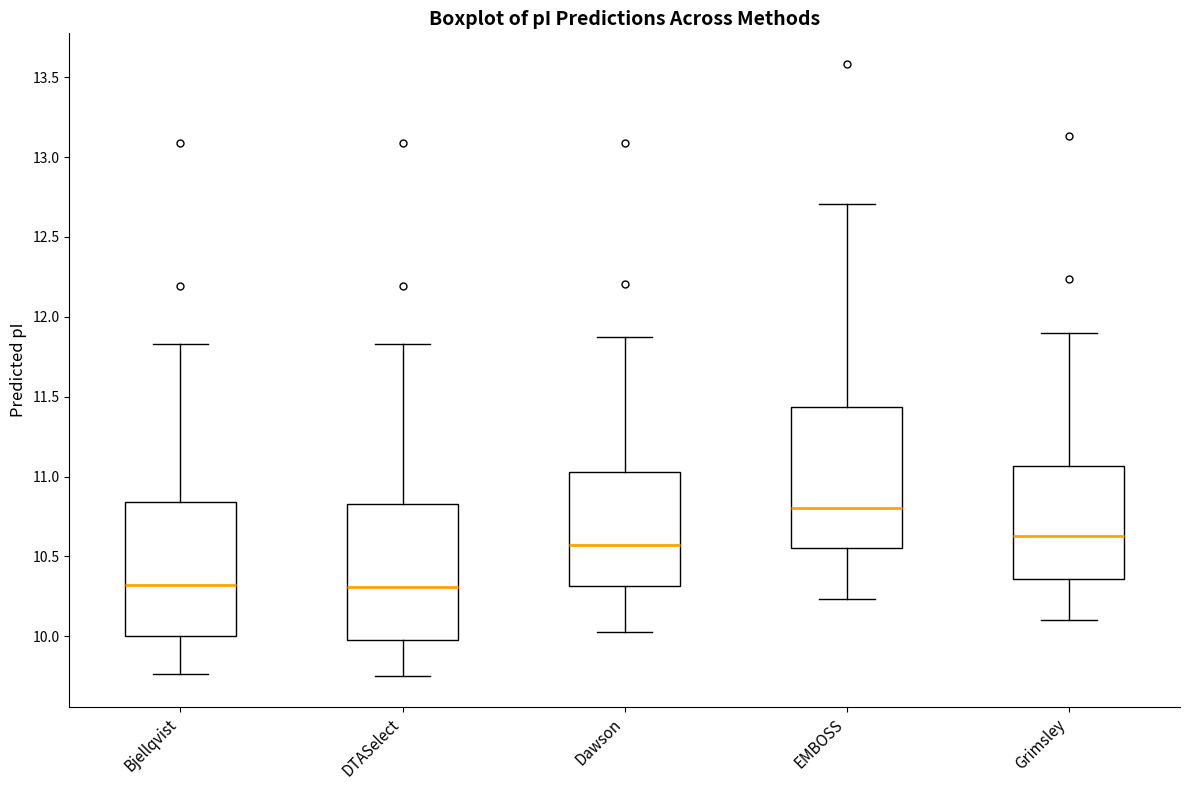

Reading left to right, read every box against the y-axis: the position of its median line, the range the box covers, and the ends of its whiskers. The values are not printed on the chart, so give them approximately, as read against the axis.

Bjellqvist: median 10.30, box 10.00 to 10.85, whiskers 9.75 to 11.85
DTASelect: median 10.30, box 10.00 to 10.85, whiskers 9.75 to 11.85
Dawson: median 10.55, box 10.30 to 11.05, whiskers 10.05 to 11.85
EMBOSS: median 10.80, box 10.55 to 11.45, whiskers 10.25 to 12.70
Grimsley: median 10.65, box 10.35 to 11.05, whiskers 10.10 to 11.90